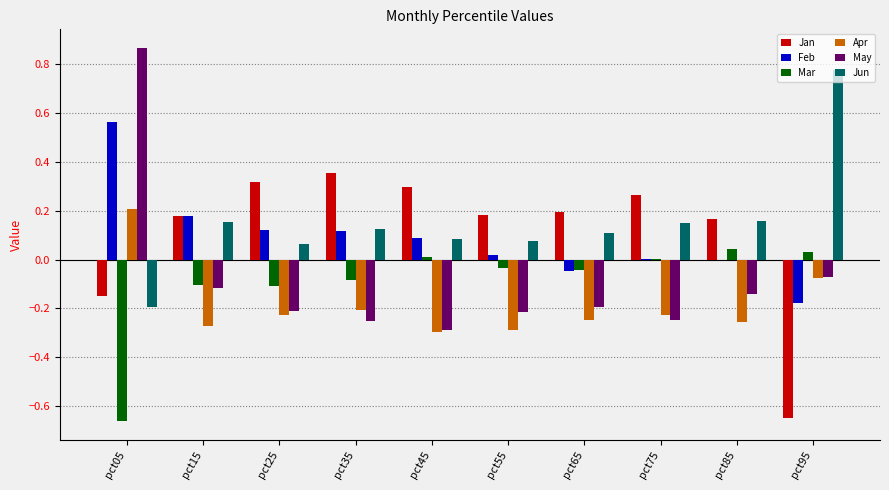

Is the value of Jun at pct35 greater than the value of May at pct25?

Yes